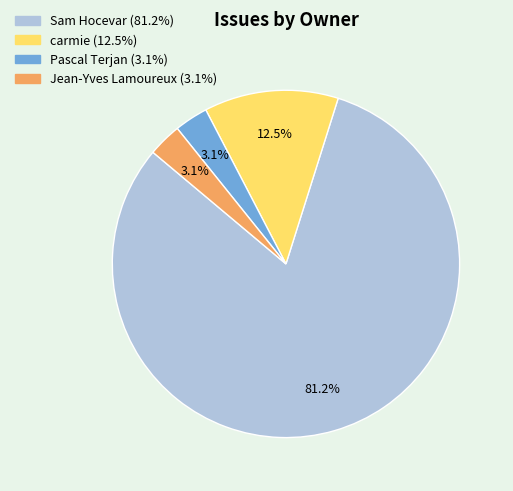

To the nearest percent, what portion does Sam Hocevar represent?

81%